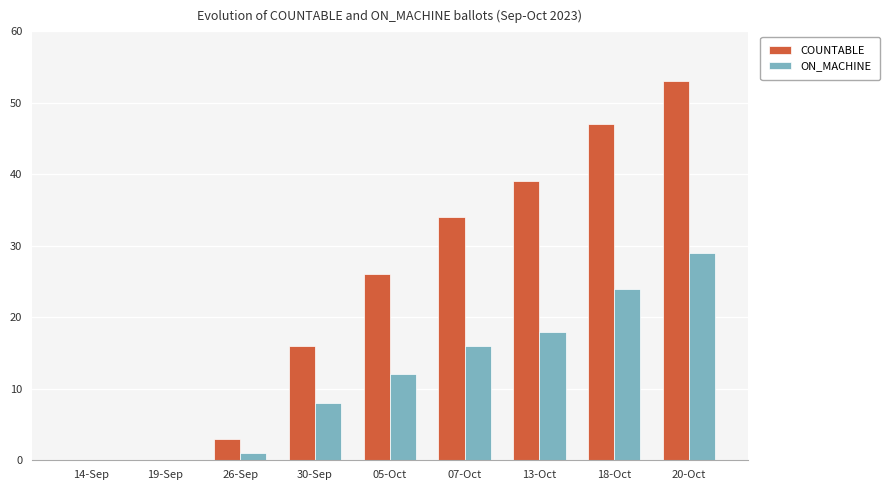

How many groups of bars are there?

9